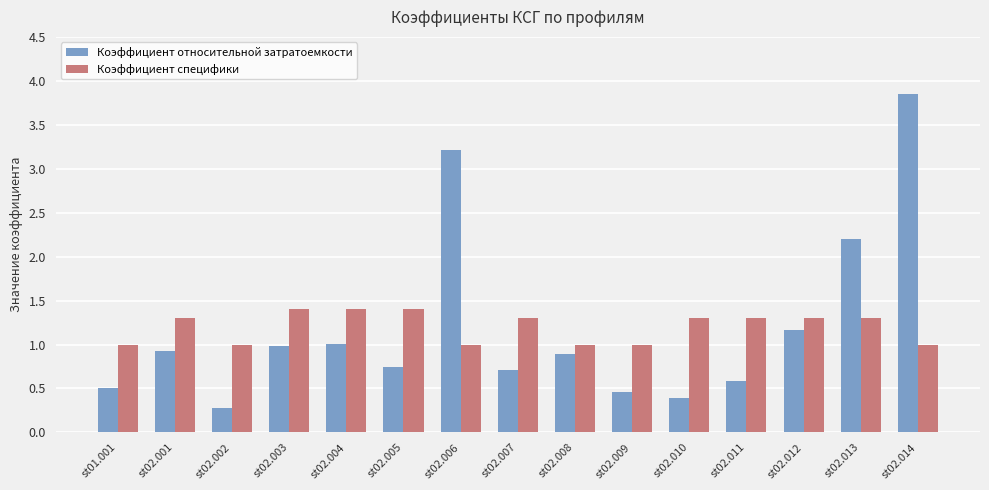

Which label corresponds to the largest value in the chart?

st02.014